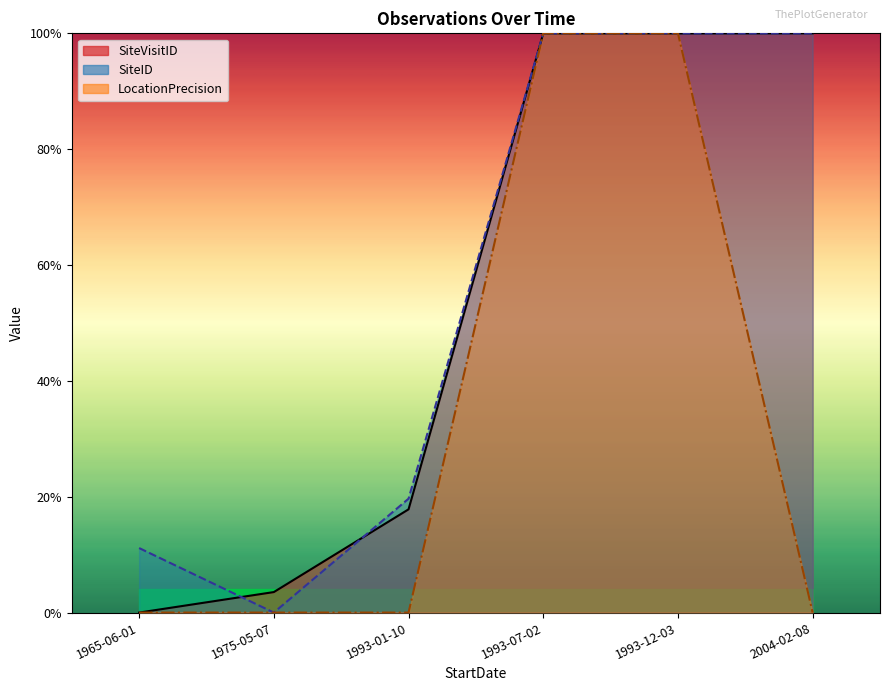

How many times do SiteID and SiteVisitID cross each other?

3